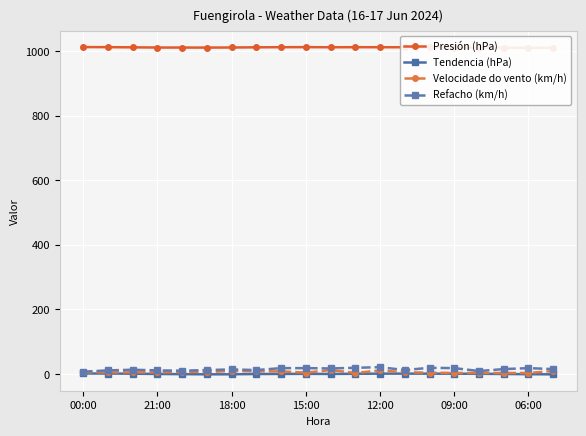

True or false: Presión (hPa) has a value of 1012.5 at 00:00.

True